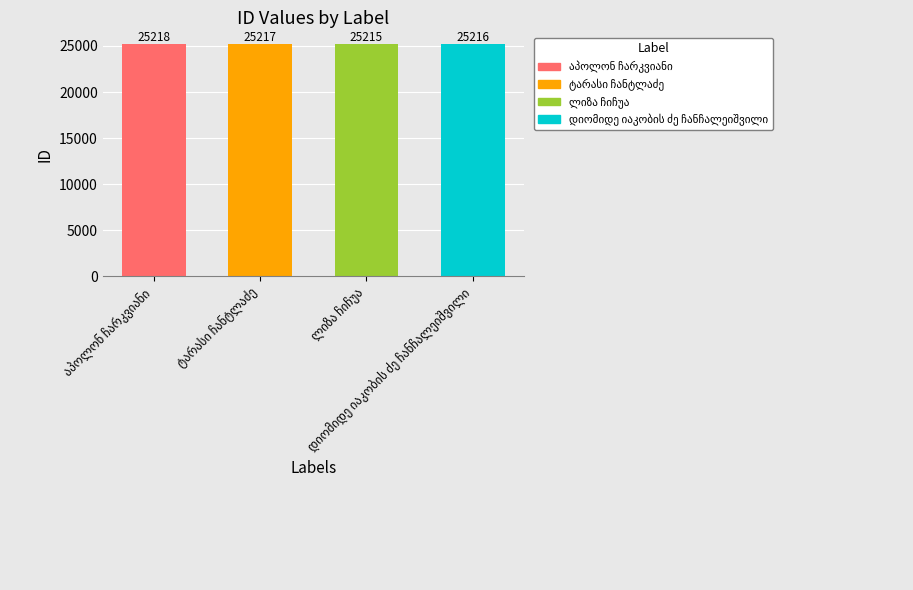

List the labels in order of value, smallest first.

ლიზა ჩიჩუა, დიომიდე იაკობის ძე ჩანჩალეიშვილი, ტარასი ჩანტლაძე, აპოლონ ჩარკვიანი